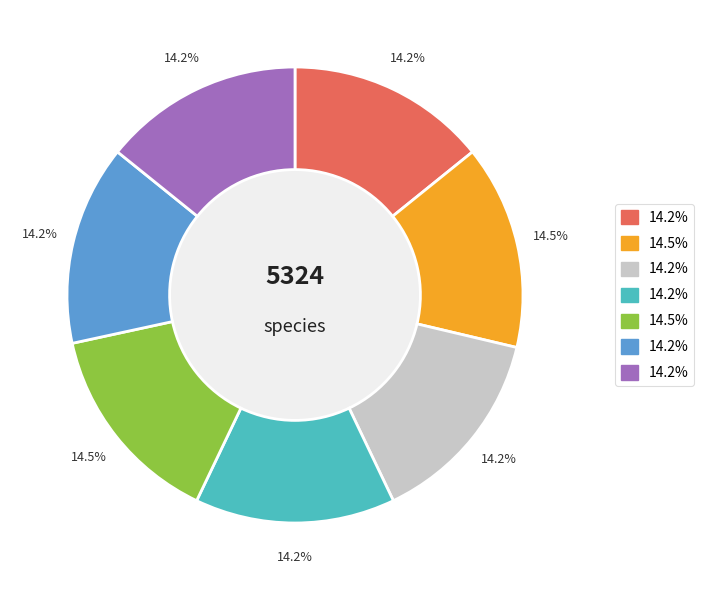

Is there a majority slice in this chart?

No